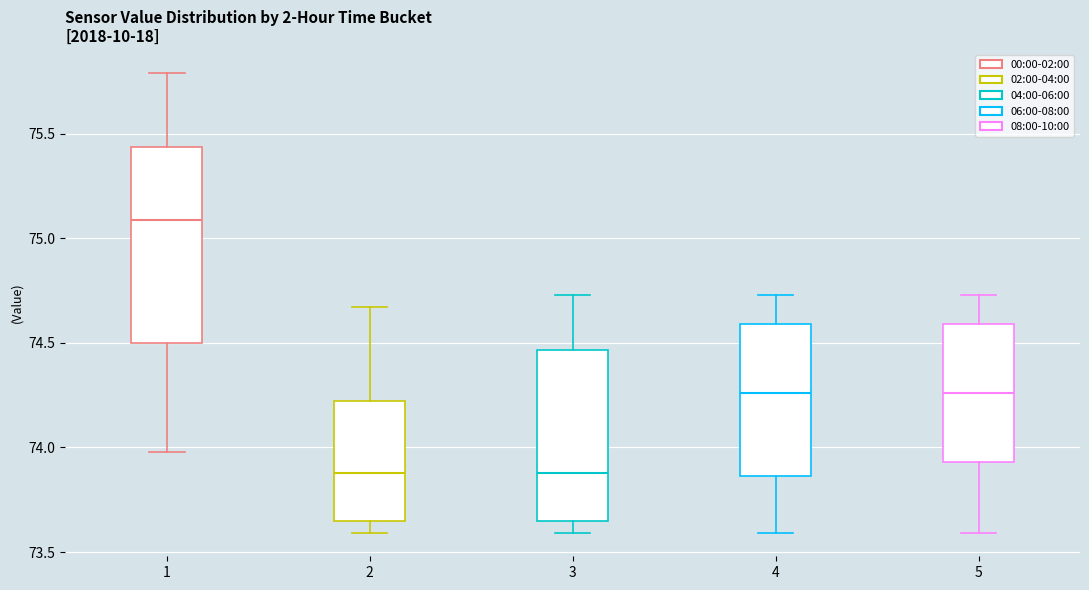

Where is the upper edge of the box at x = 3 on the y-axis? The values are not printed on the chart, so give them approximately, as read against the axis.

74.45